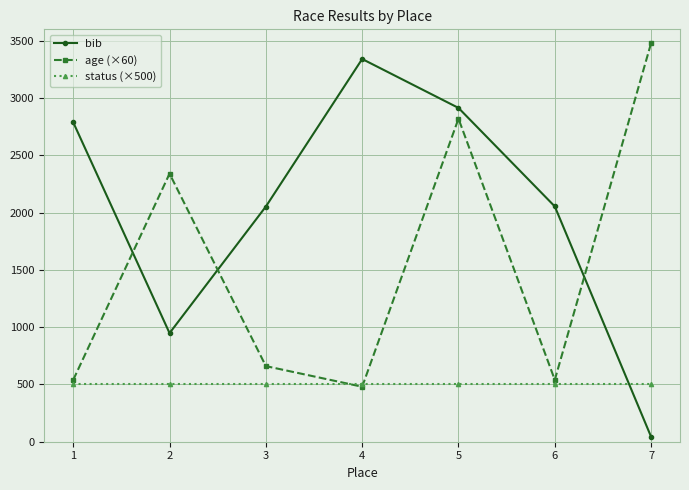

At which label does bib reach its peak?

4